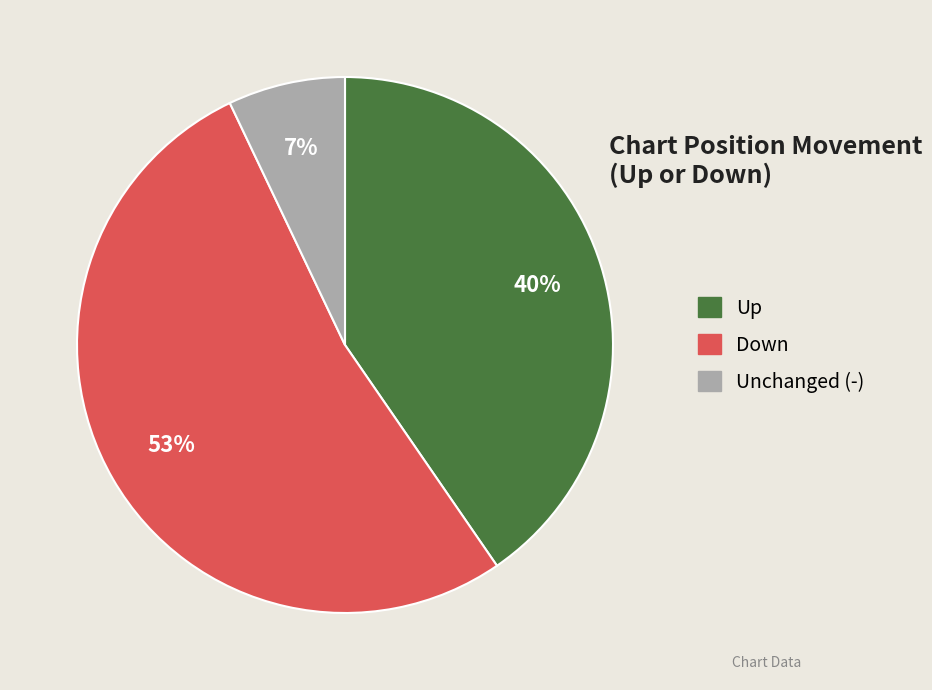

To the nearest percent, what portion does Down represent?

53%